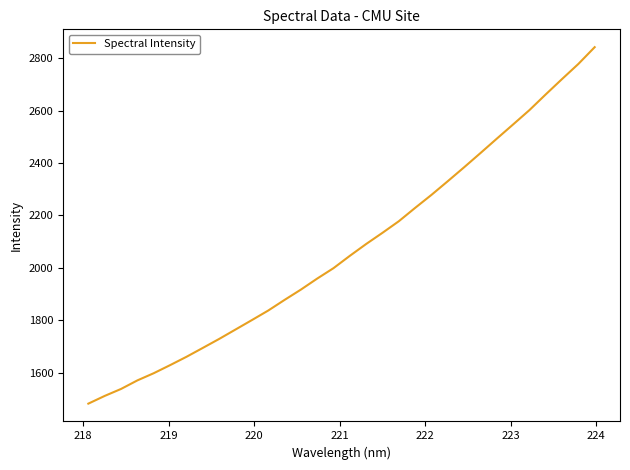

What is the smallest value displayed?

1481.8